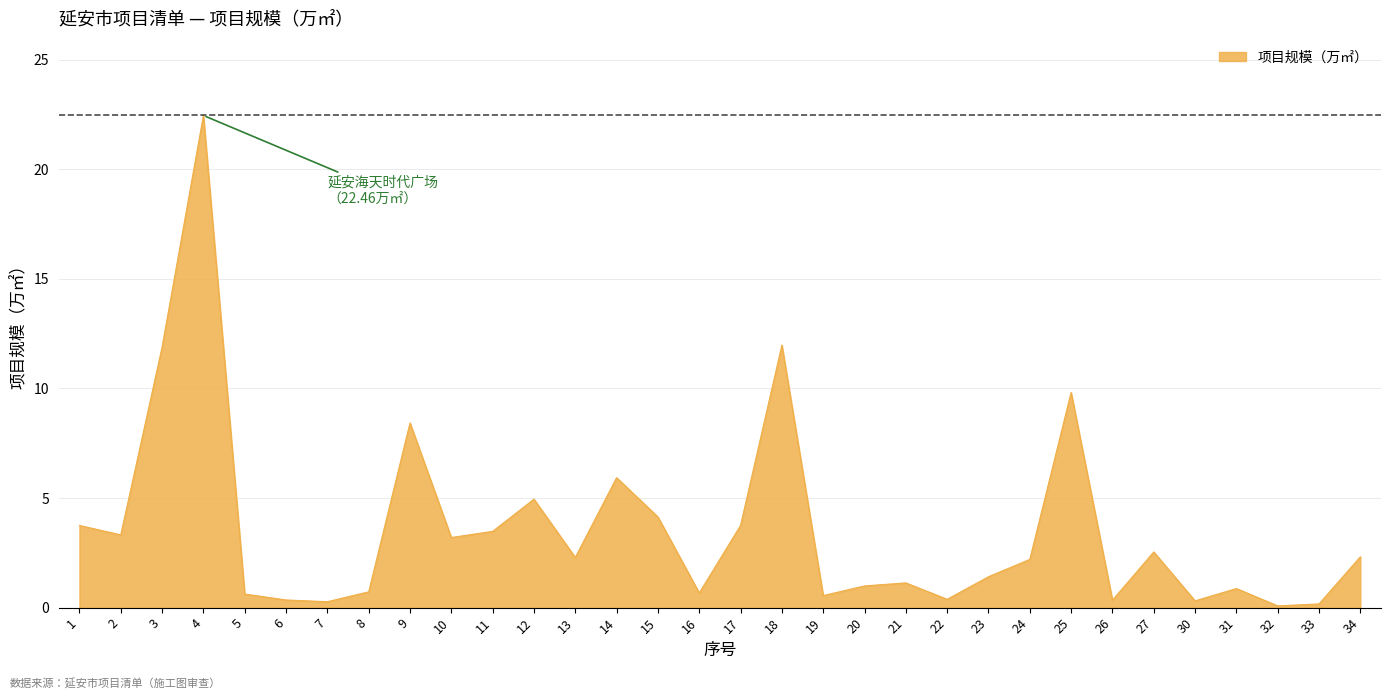

What is the ratio of the value at 20 to the value at 2?

0.3